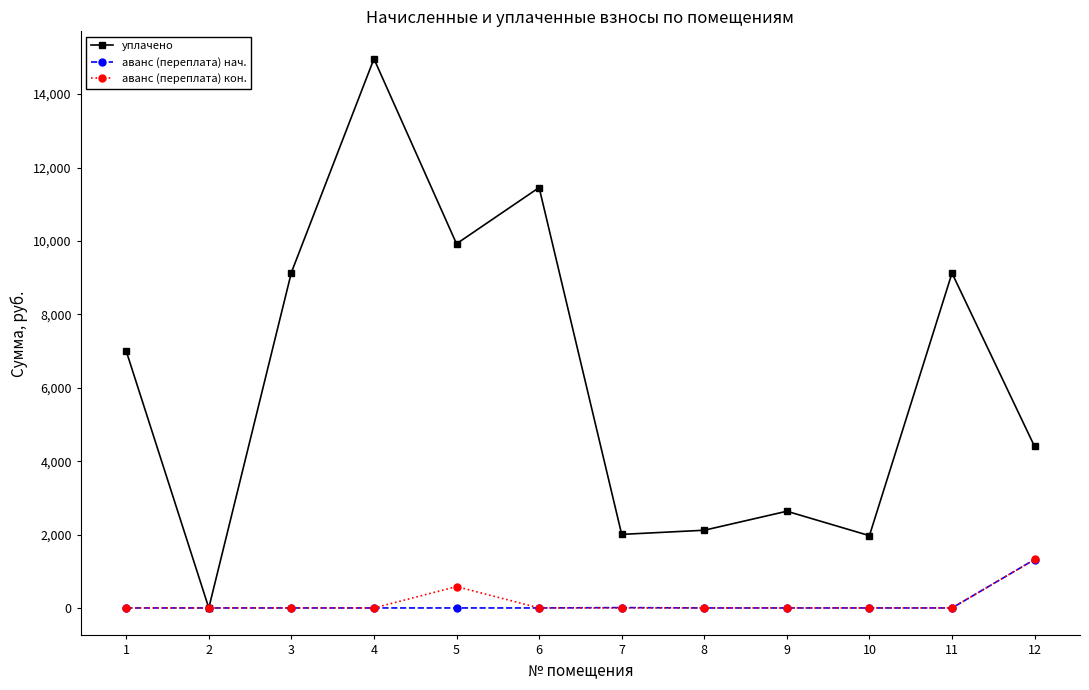

What is the difference between the maximum and minimum values in the аванс (переплата) кон. series?

1320.4